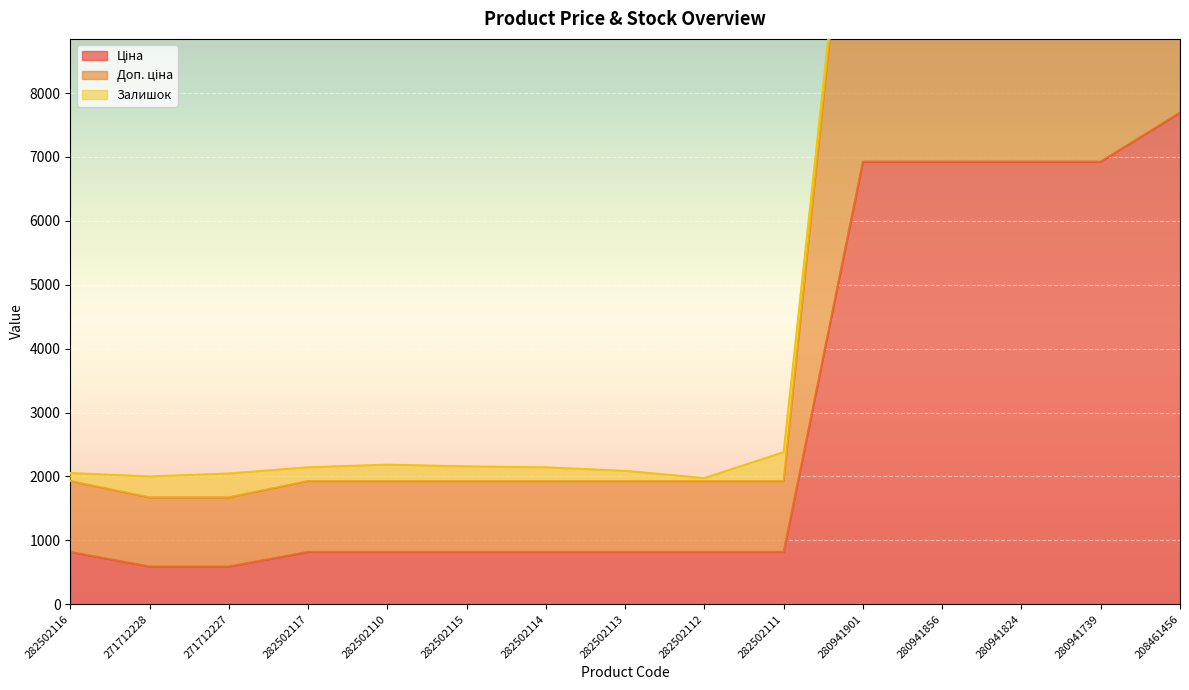

Is it true that Доп. ціна equals 3384.4 at 282502115?

False